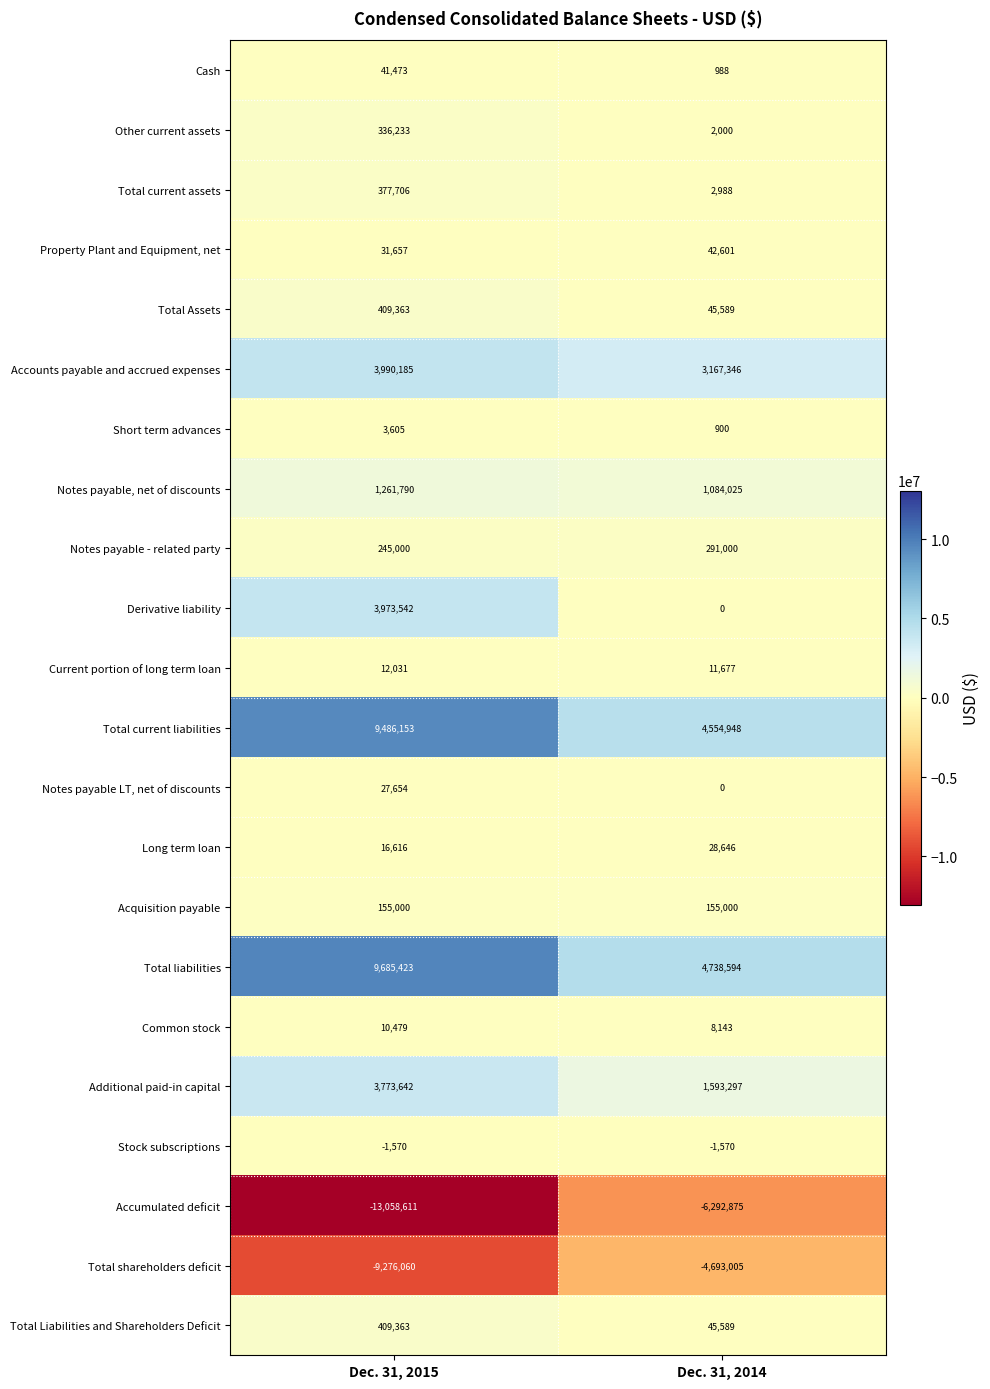

What is the smallest value displayed?

-13058611